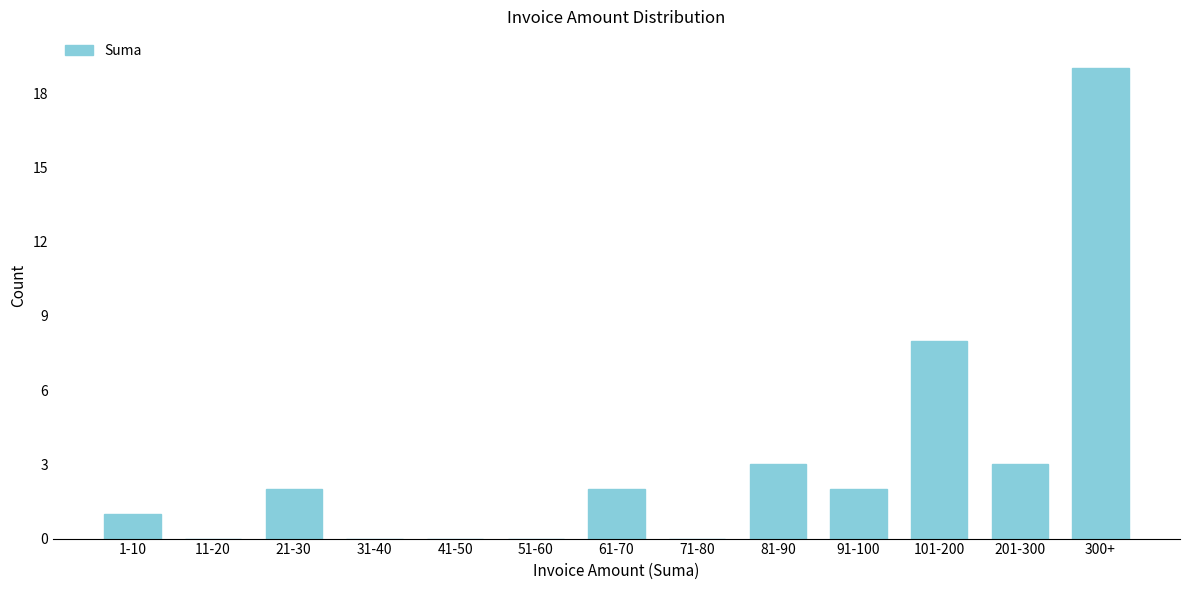

Reading left to right, transcribe all the data shown in this chart.

1-10=1	11-20=0	21-30=2	31-40=0	41-50=0	51-60=0	61-70=2	71-80=0	81-90=3	91-100=2	101-200=8	201-300=3	300+=19